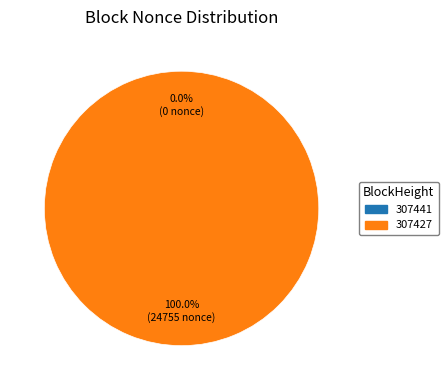

Is it true that 307441 is 0% of the pie?

True